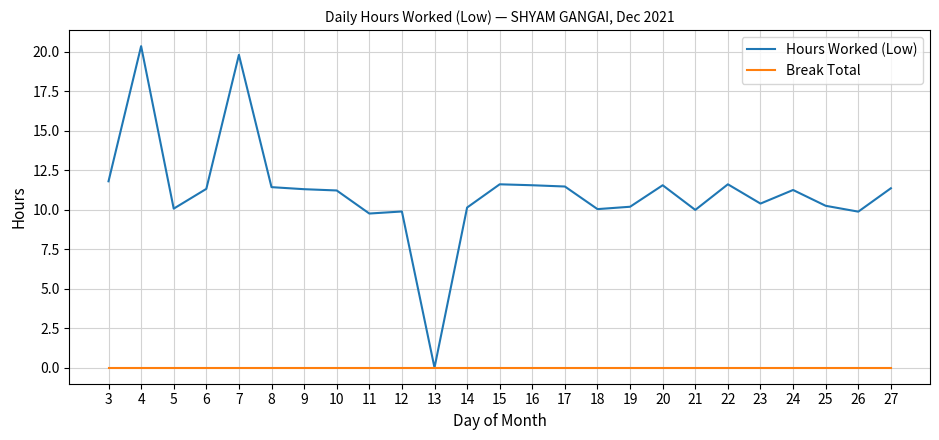

Which series has the largest range (max minus min)?

Hours Worked (Low)